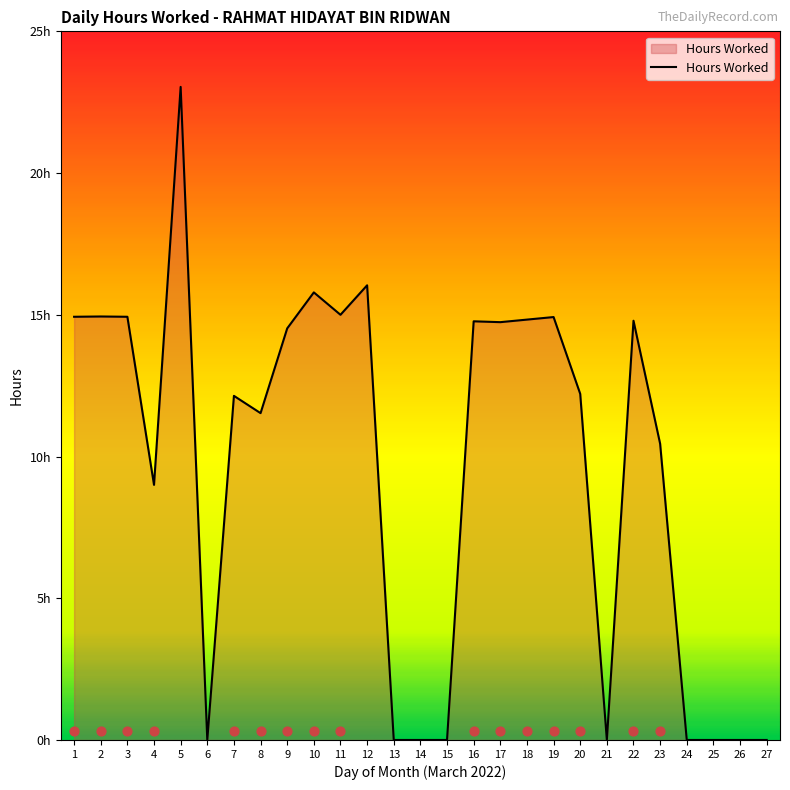

Approximately how many times larger is the value at 1 compared to 8?

1.3